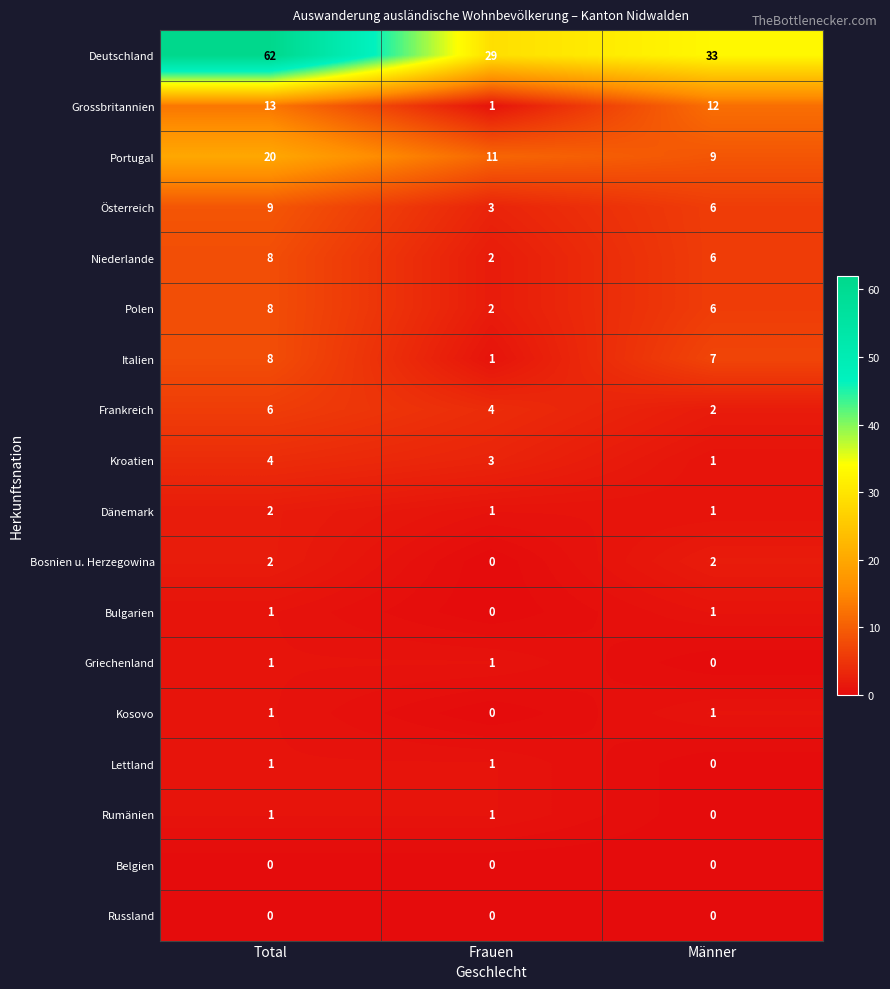

At which category does the chart reach its peak across all series?

Total